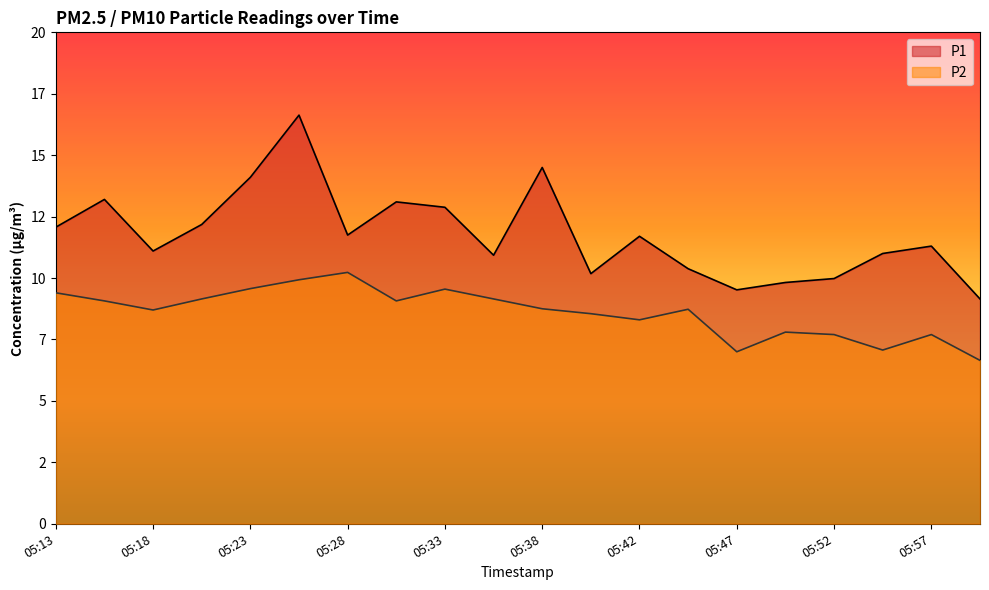

At which label is P2 closest to 8?

05:50